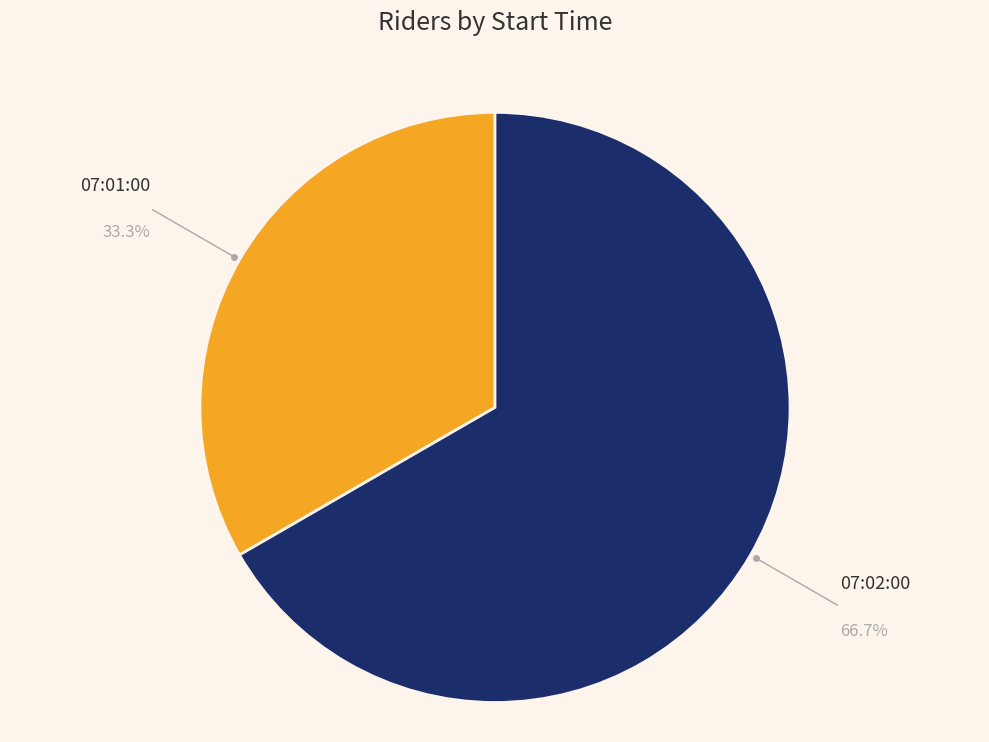

What percentage is the 07:01:00 slice, to the nearest percent?

33%